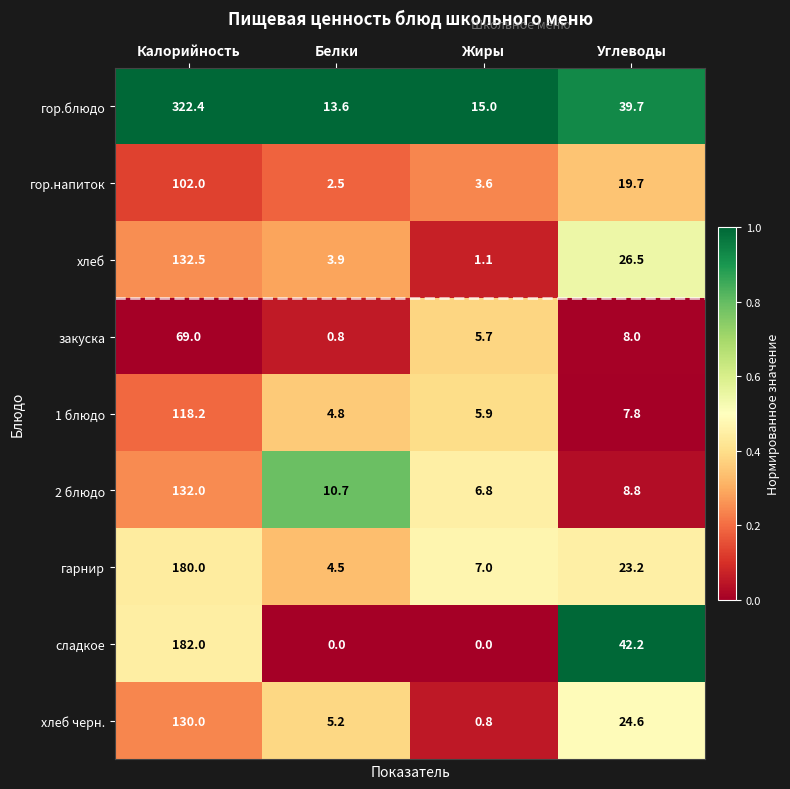

Rank the series by their maximum value, from lowest to highest.

закуска, гор.напиток, 1 блюдо, хлеб черн., 2 блюдо, хлеб, гарнир, сладкое, гор.блюдо